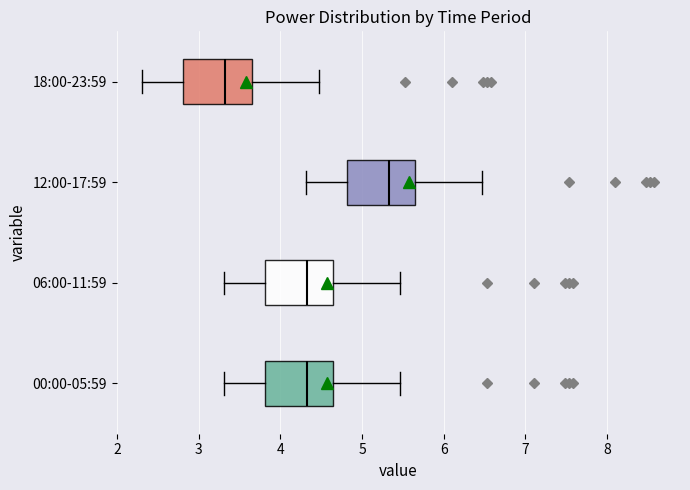

Reading bottom to top, transcribe this box plot: for each box, give where its median line is, the range the box spans, and where its two whiskers end, as read against the x-axis. The values are not printed on the chart, so give them approximately, as read against the axis.

00:00-05:59: median 4.3, box 3.8 to 4.6, whiskers 3.3 to 5.5
06:00-11:59: median 4.3, box 3.8 to 4.6, whiskers 3.3 to 5.5
12:00-17:59: median 5.3, box 4.8 to 5.6, whiskers 4.3 to 6.5
18:00-23:59: median 3.3, box 2.8 to 3.6, whiskers 2.3 to 4.5